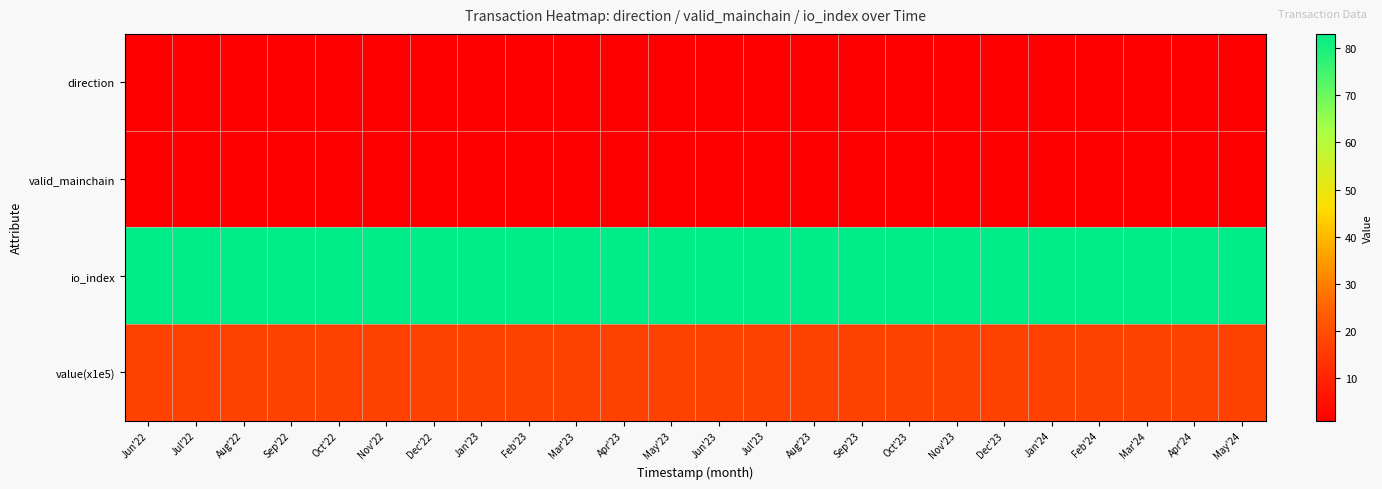

Which series has the largest range (max minus min)?

direction